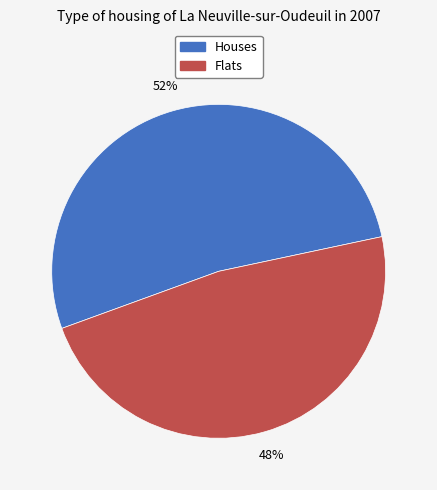

To the nearest percent, what portion does Houses represent?

52%